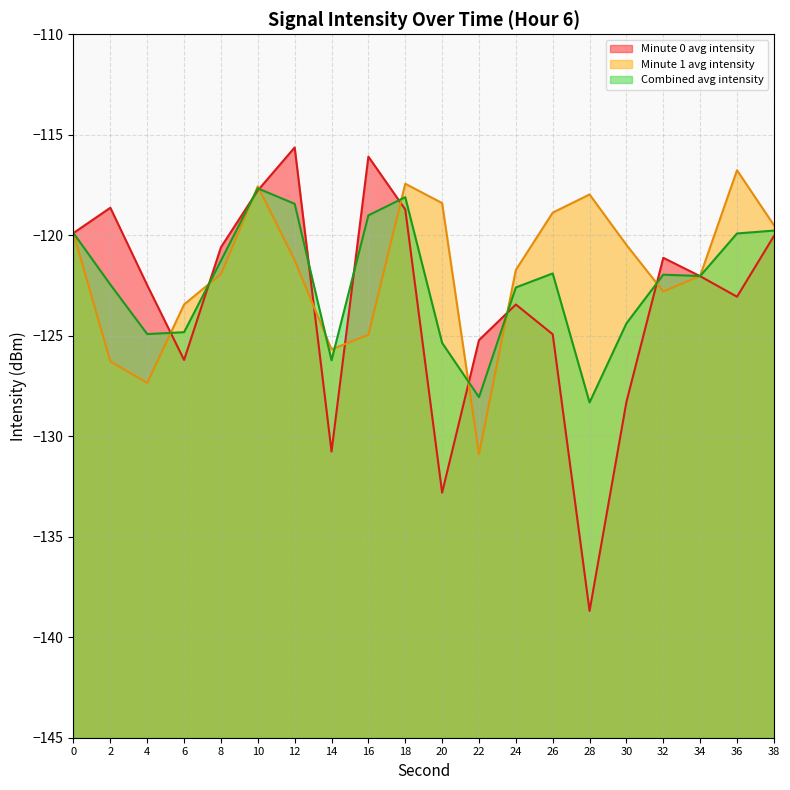

What are all the series names shown in the legend?

Minute 0 avg intensity, Minute 1 avg intensity, Combined avg intensity